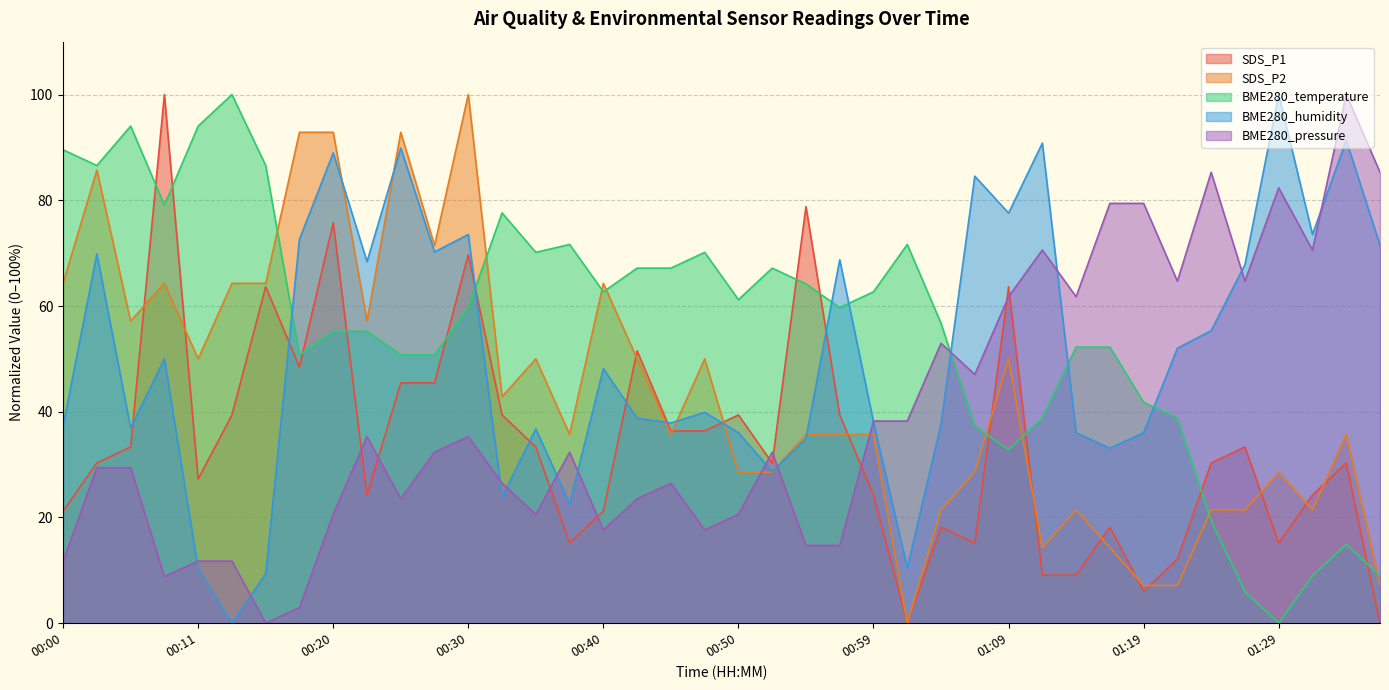

What is the sum of the BME280_pressure values at 01:14 and 01:04?

114.7